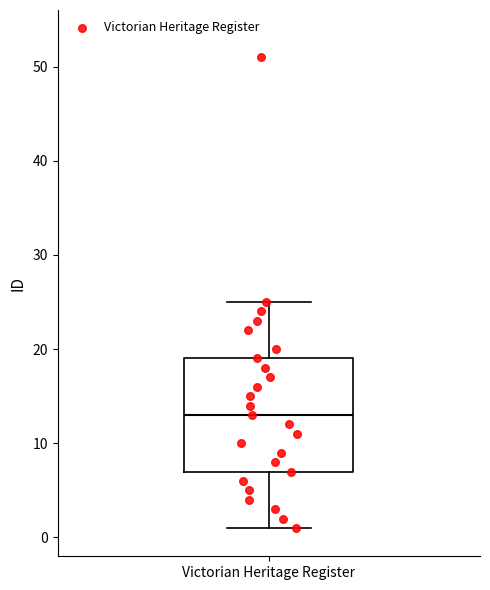

Transcribe this box plot: give where the median line is, the range the box spans, and where the two whiskers end, as read against the y-axis. The values are not printed on the chart, so give them approximately, as read against the axis.

median 13, box 7 to 19, whiskers 1 to 25